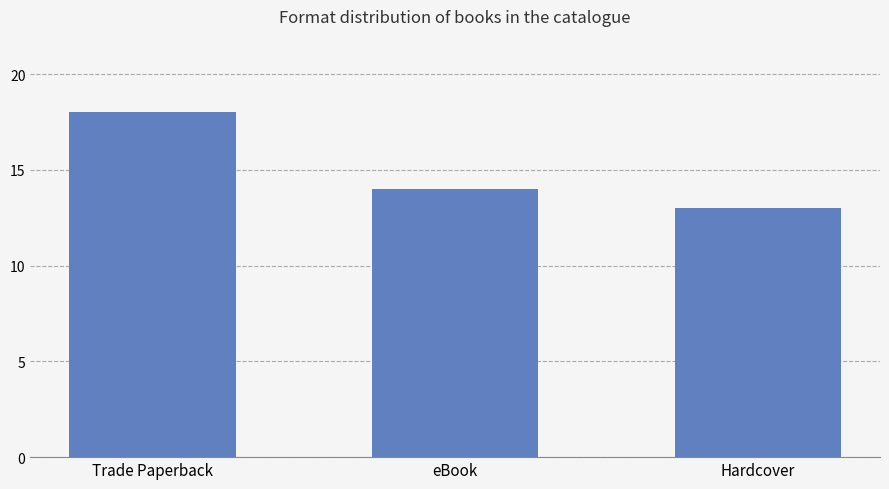

List the labels in order of value, smallest first.

Hardcover, eBook, Trade Paperback